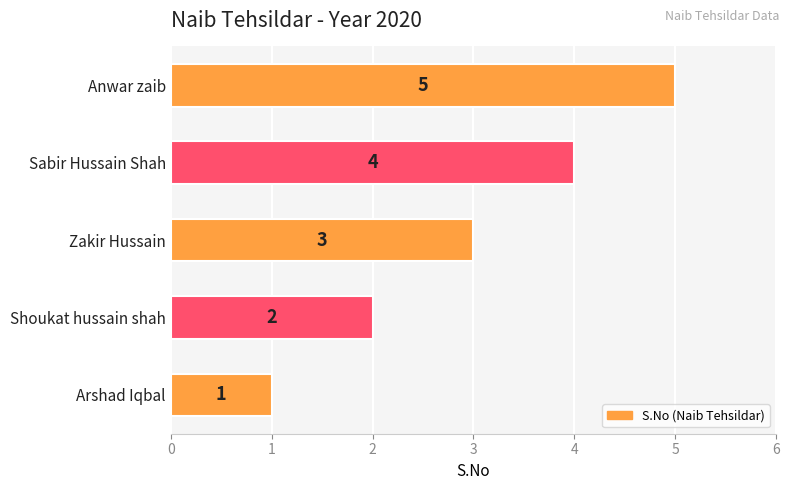

Is it true that the value at Shoukat hussain shah is 2?

True